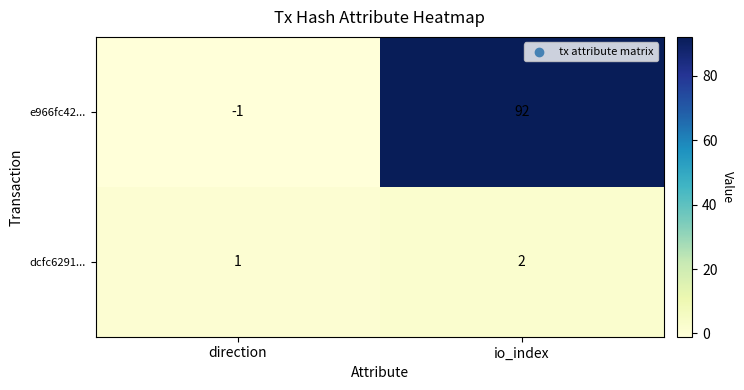

What is the spread (max minus min) of values at io_index?

90